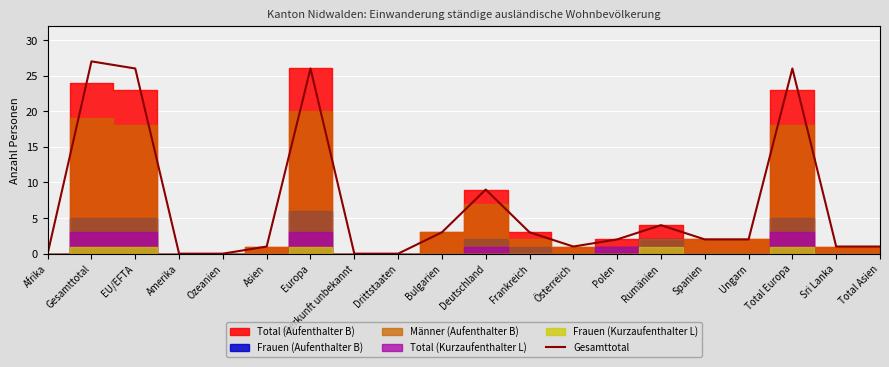

What is the change in value from Spanien to Total Asien?

-1